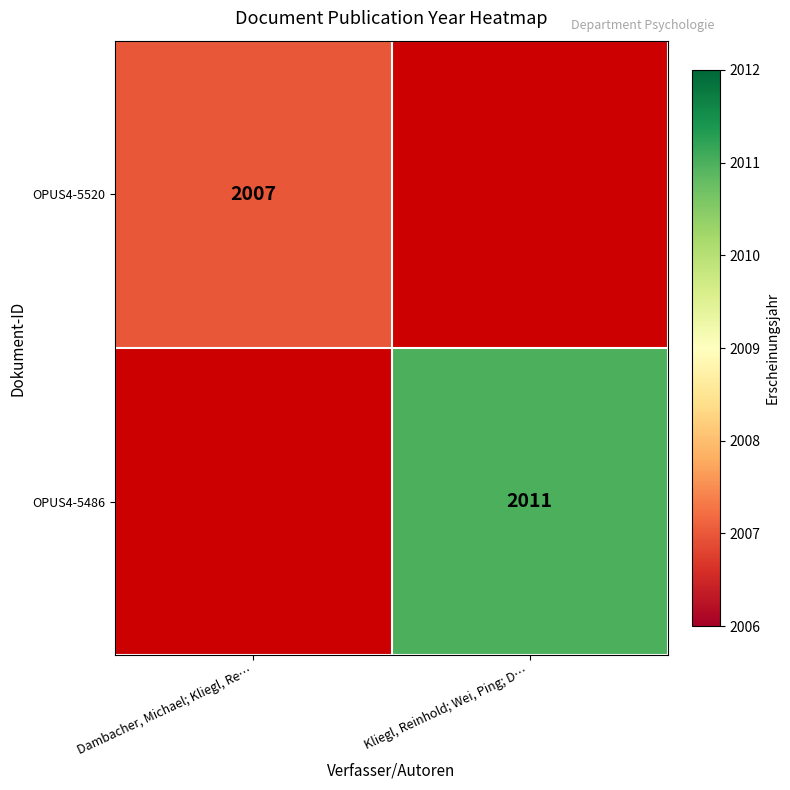

What is the maximum value shown in the chart?

2011